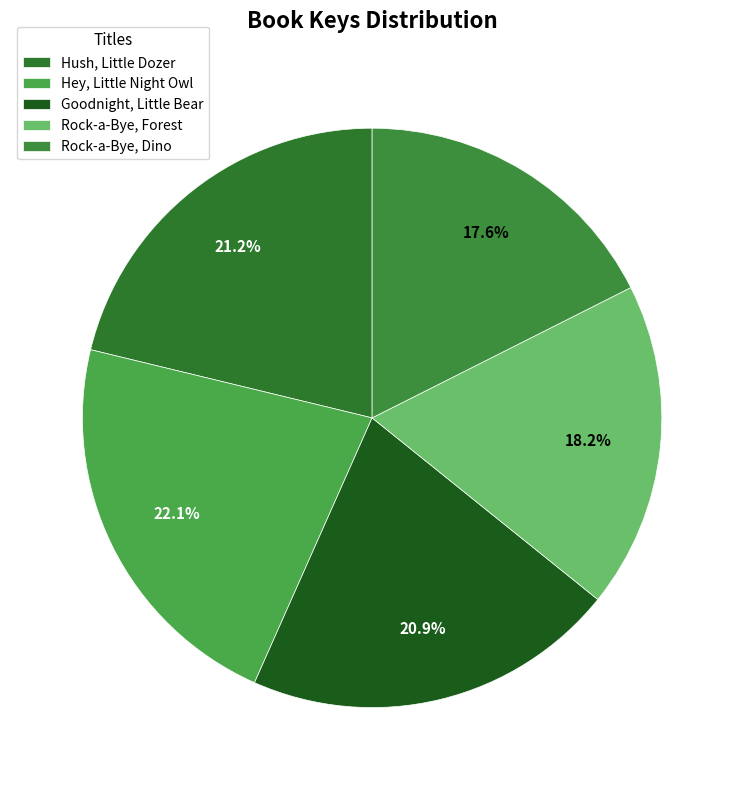

How much of the chart is everything except Rock-a-Bye, Forest?

81.8%